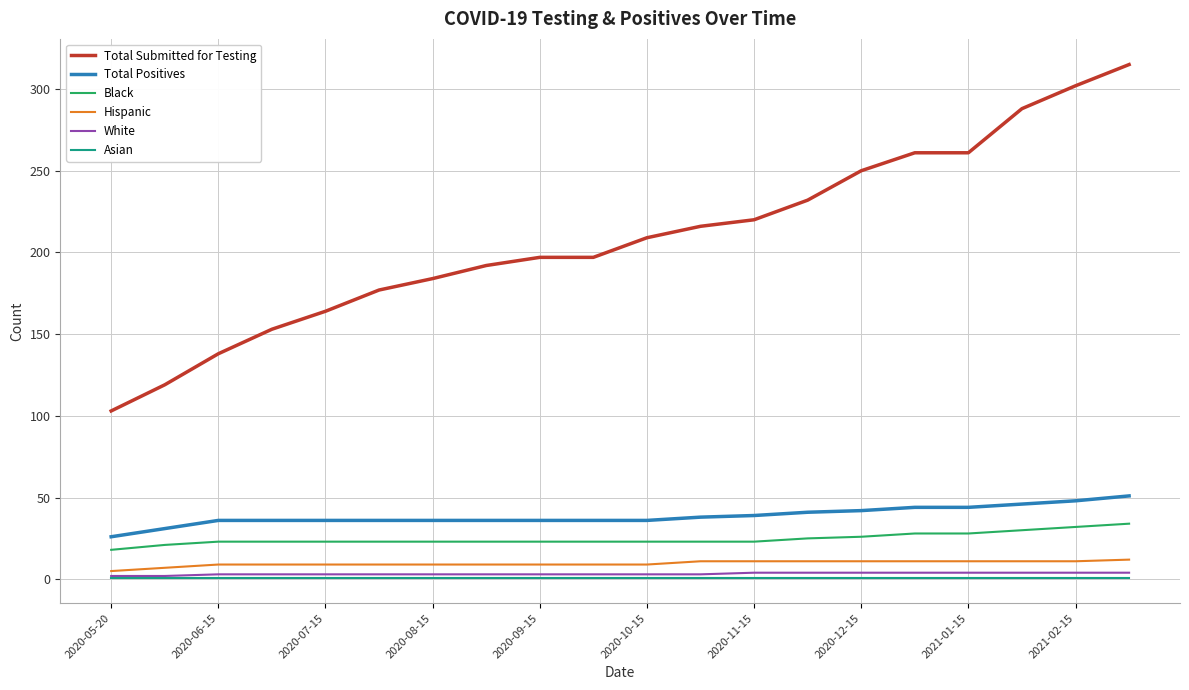

Which series has the largest range (max minus min)?

Total Submitted for Testing